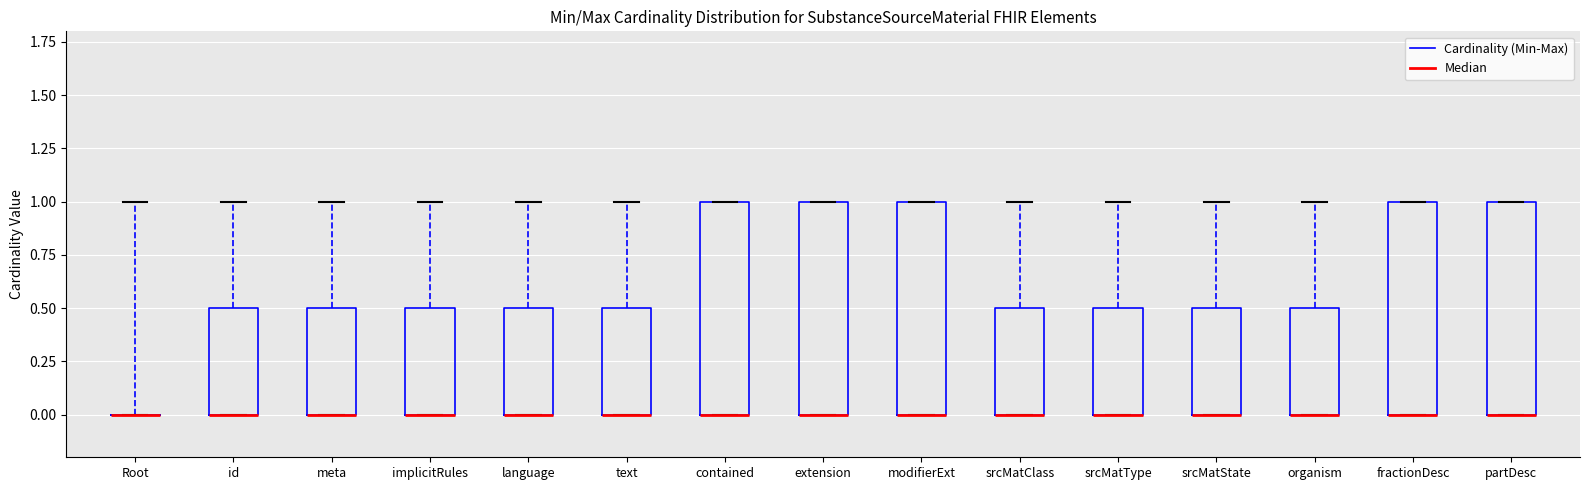

Where is the upper edge of the box for srcMatClass on the y-axis? The values are not printed on the chart, so give them approximately, as read against the axis.

0.5